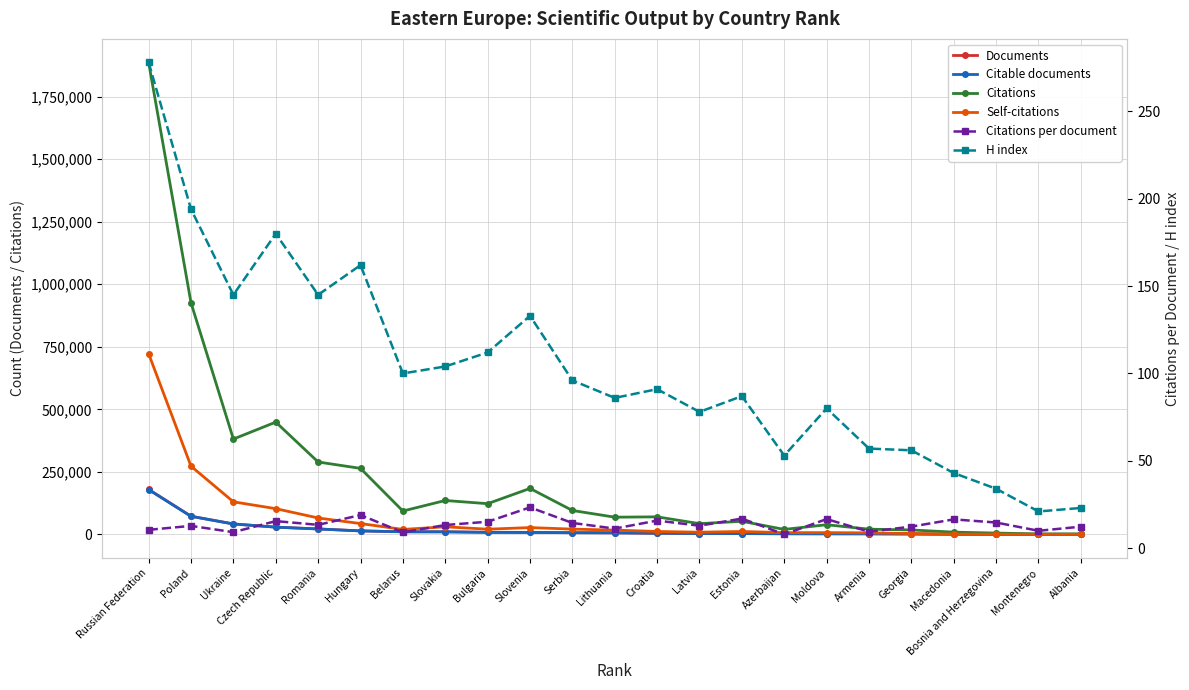

Reading left to right, list all the values displayed in this chart.

Documents: 179812.0	72647.0	41709.0	29022.0	21697.0	13924.0	10318.0	10234.0	8119.0	7874.0	6624.0	6137.0	4437.0	3334.0	3092.0	2493.0	2318.0	2199.0	1432.0	538.0	352.0	170.0	148.0
Citable documents: 178807.0	72050.0	41481.0	28786.0	21520.0	13752.0	10283.0	10166.0	8068.0	7809.0	6565.0	6099.0	4397.0	3294.0	3082.0	2489.0	2290.0	2169.0	1417.0	532.0	351.0	170.0	145.0
Citations: 1886826.0	925845.0	381033.0	448850.0	289366.0	263834.0	93294.0	135470.0	122673.0	183678.0	95507.0	68707.0	70035.0	42827.0	52326.0	19723.0	38553.0	20725.0	17645.0	8859.0	5165.0	1689.0	1818.0
Self-citations: 722283.0	272557.0	130105.0	102794.0	65514.0	43205.0	19753.0	30297.0	20677.0	27093.0	20969.0	17059.0	11535.0	8662.0	11508.0	6858.0	6854.0	6037.0	3181.0	1216.0	917.0	198.0	237.0
Citations per document: 10.5	12.7	9.1	15.5	13.3	18.9	9.0	13.2	15.1	23.3	14.4	11.2	15.8	12.8	16.9	7.9	16.6	9.4	12.3	16.5	14.7	9.9	12.3
H index: 278.0	194.0	145.0	180.0	145.0	162.0	100.0	104.0	112.0	133.0	96.0	86.0	91.0	78.0	87.0	53.0	80.0	57.0	56.0	43.0	34.0	21.0	23.0